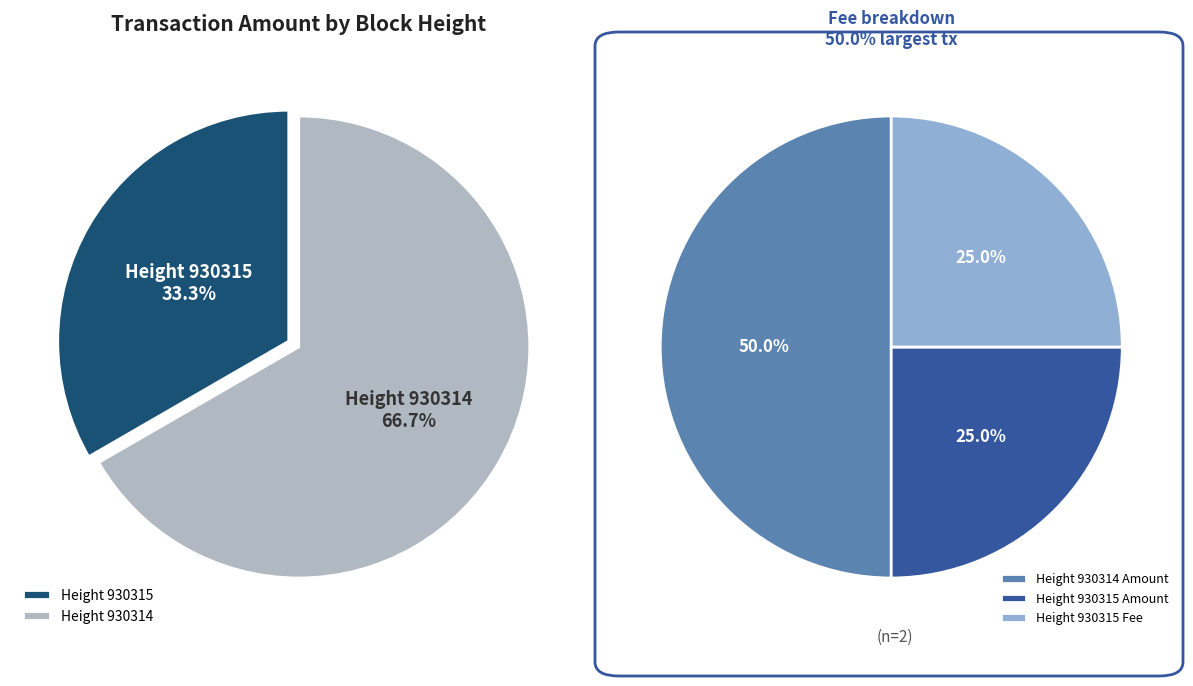

How many segments does this pie chart have?

2